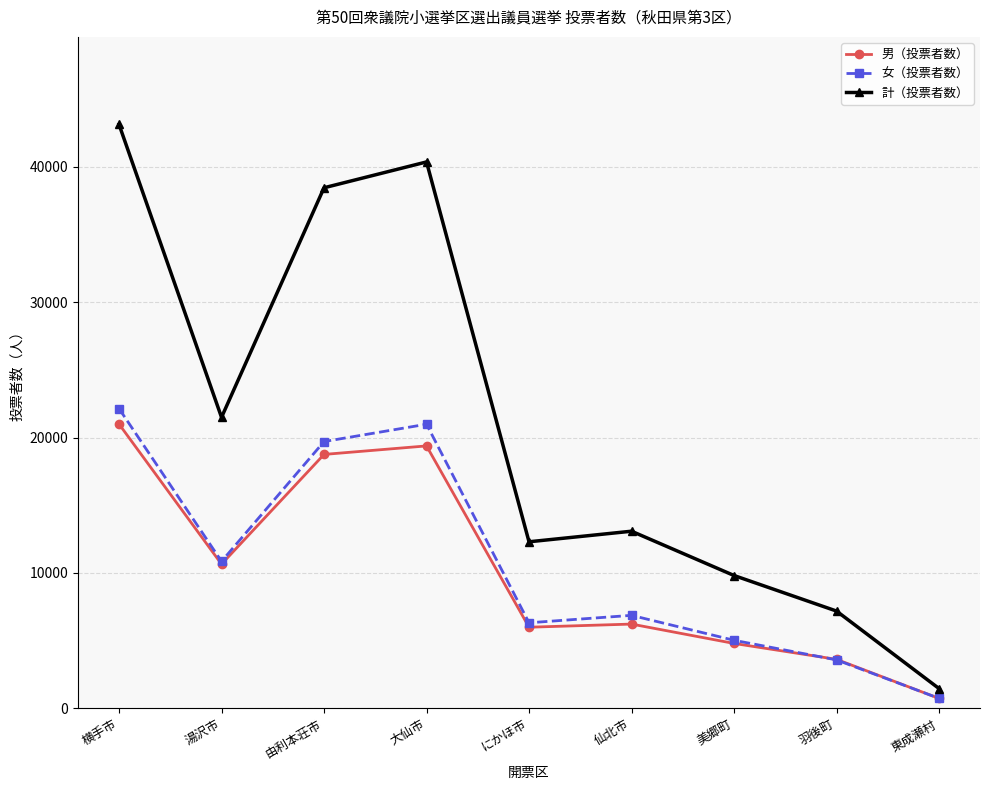

Which category has the highest value in the 女（投票者数） series?

横手市